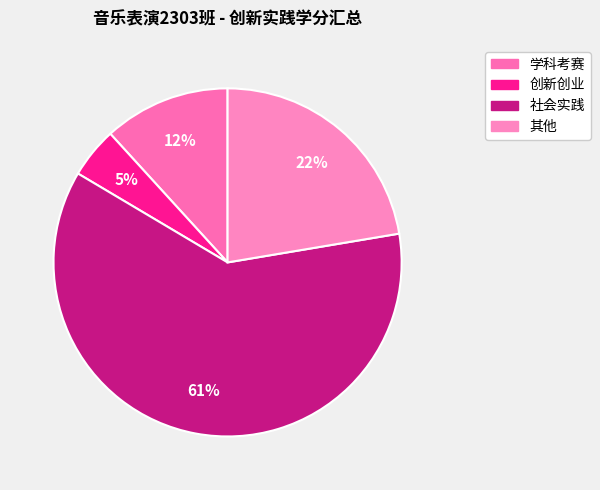

How many slices are in this pie chart?

4